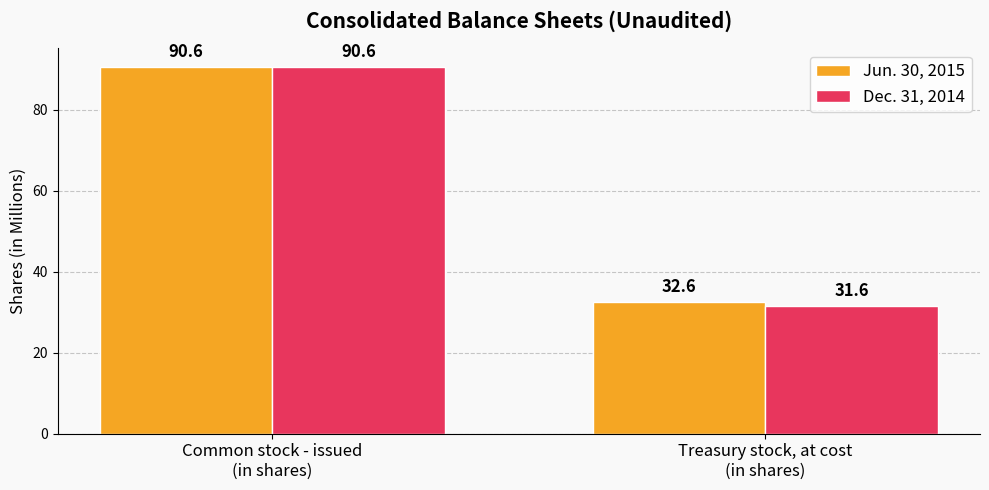

Which series has the widest spread of values?

Dec. 31, 2014